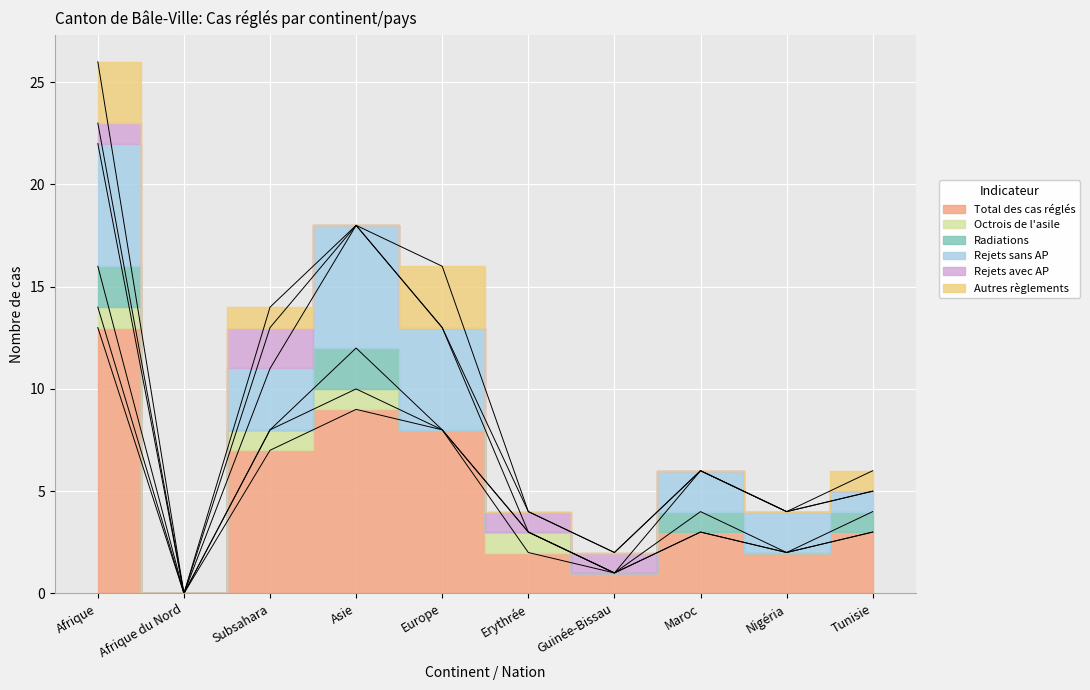

At which label is Total des cas réglés closest to 6?

Subsahara